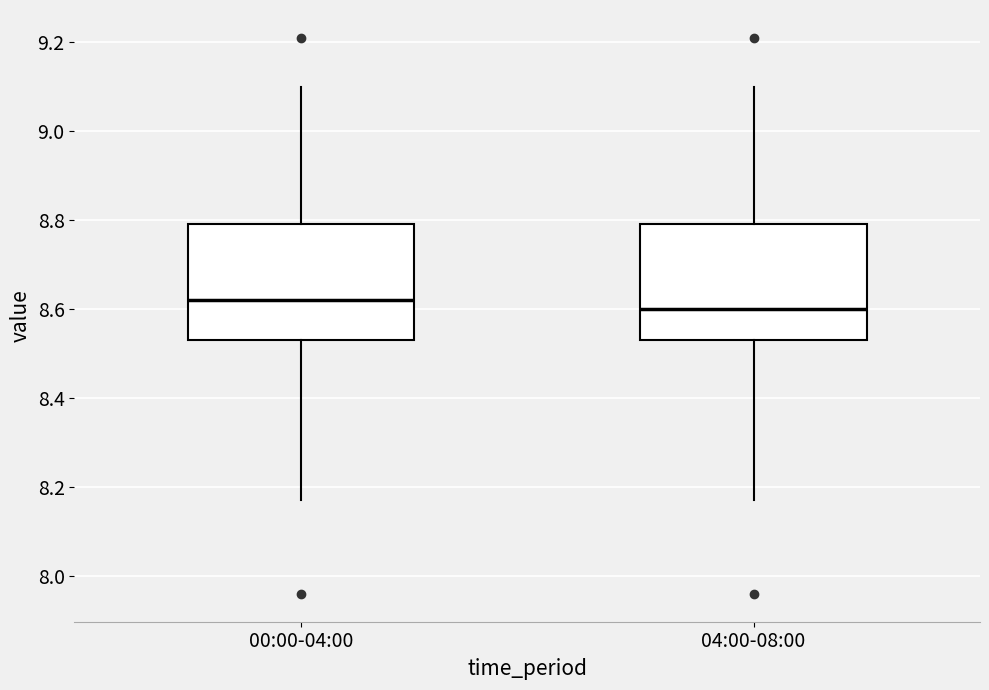

Where does the median line of the box for 04:00-08:00 sit on the y-axis? The values are not printed on the chart, so give them approximately, as read against the axis.

8.60